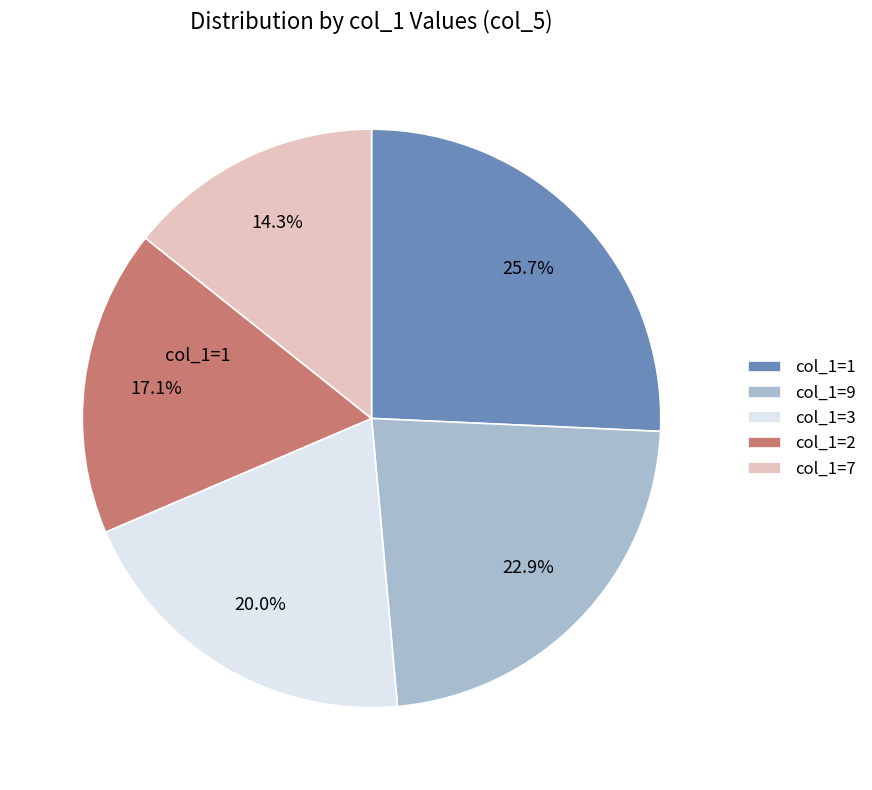

How many slices are in this pie chart?

5